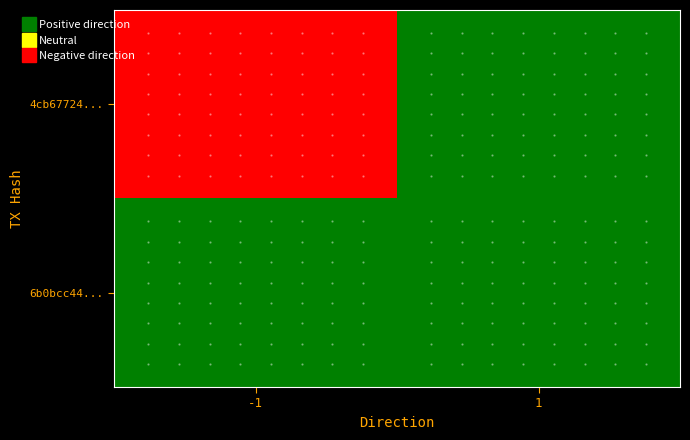

What is the minimum value shown in the chart?

-1